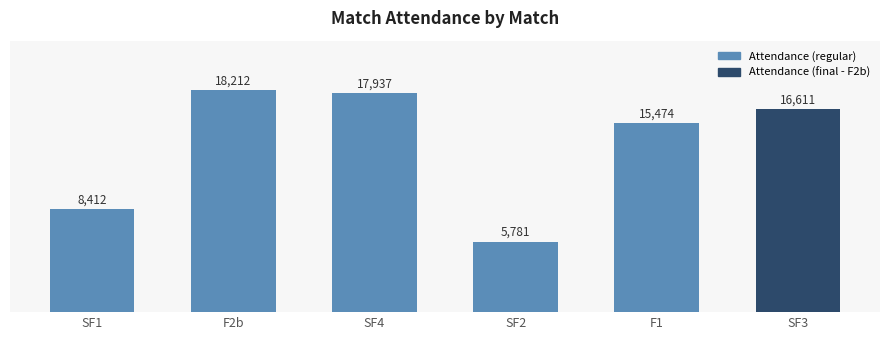

Is it true that the value at SF2 is 8383?

False